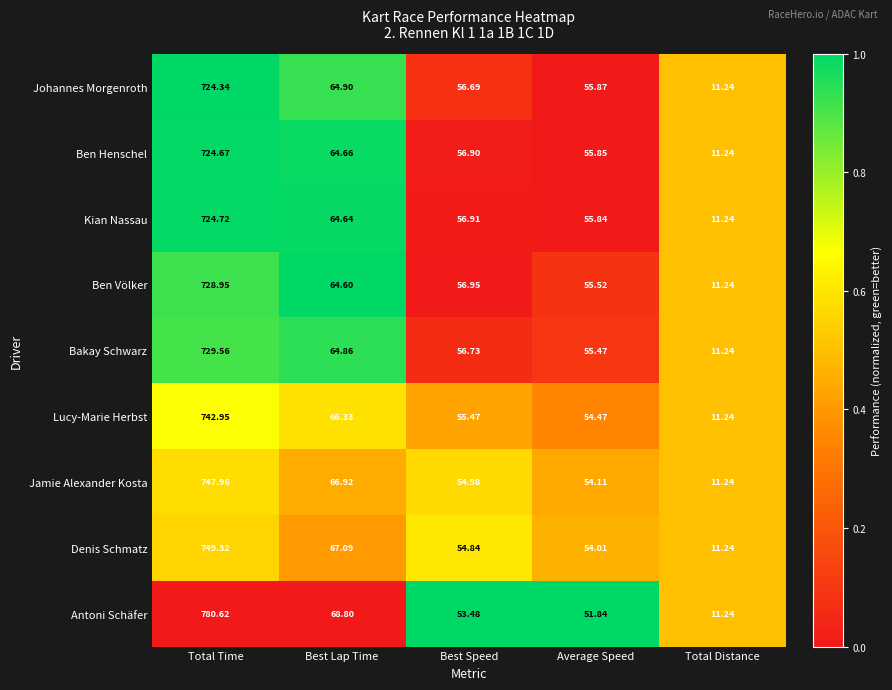

Where is Denis Schmatz nearest to the value 380?

Best Lap Time